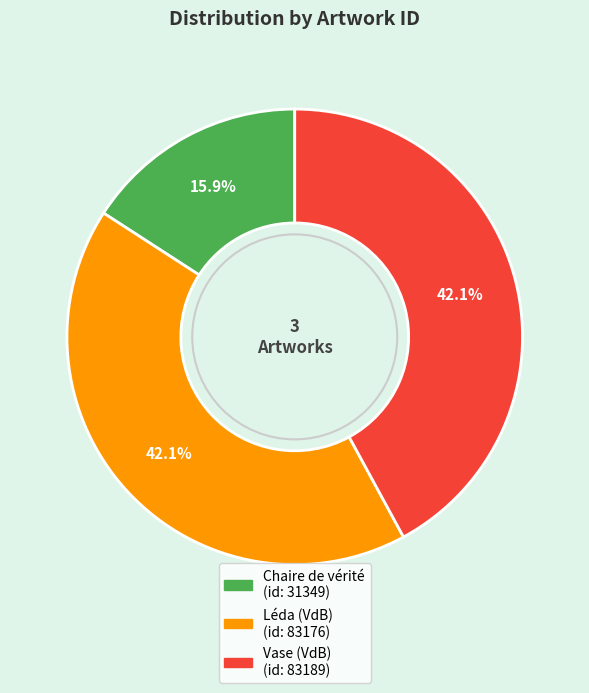

What is the ratio of the value at Vase (VdB) to the value at Léda (VdB)?

1.0